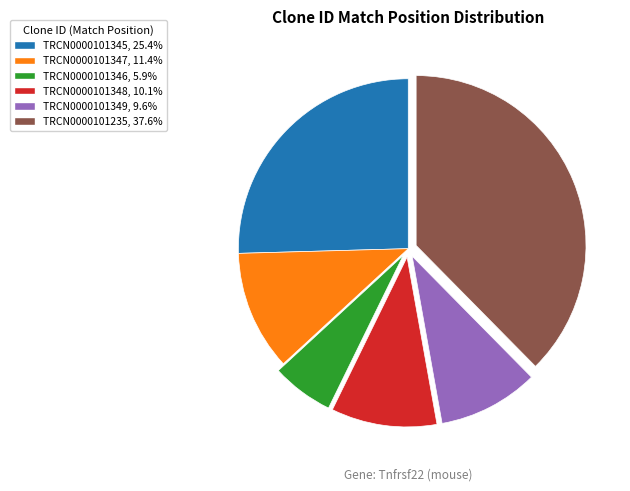

Approximately how many times larger is the value at TRCN0000101348, 10.1% compared to TRCN0000101235, 37.6%?

0.3